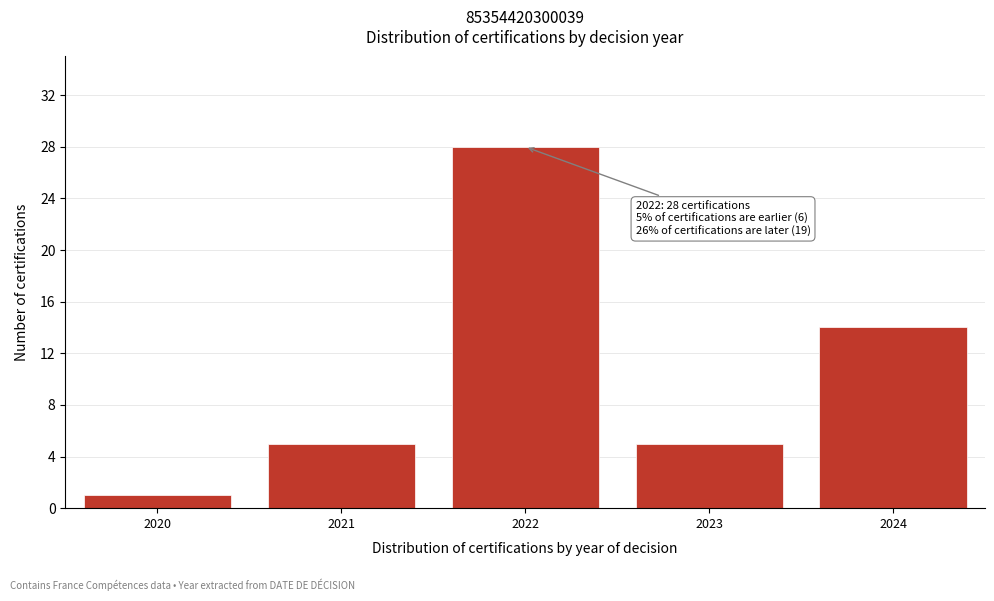

Reading left to right, list all the values displayed in this chart.

2020=1	2021=5	2022=28	2023=5	2024=14